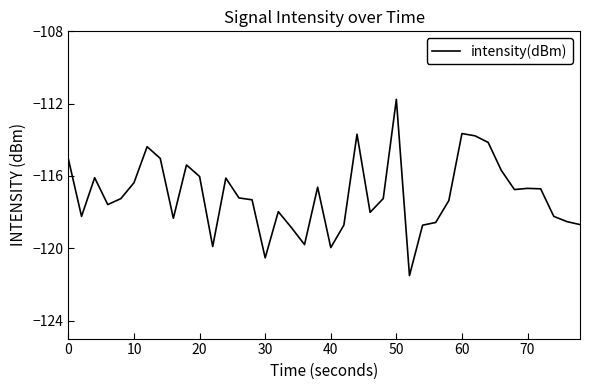

What is the minimum value shown in the chart?

-121.5